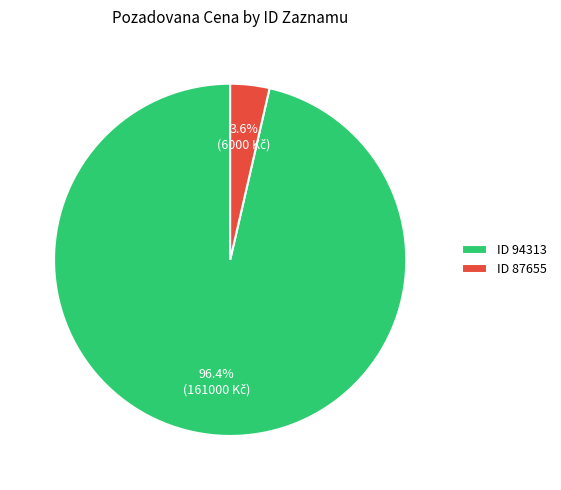

Approximately how many times larger is the value at ID 94313 compared to ID 87655?

26.8